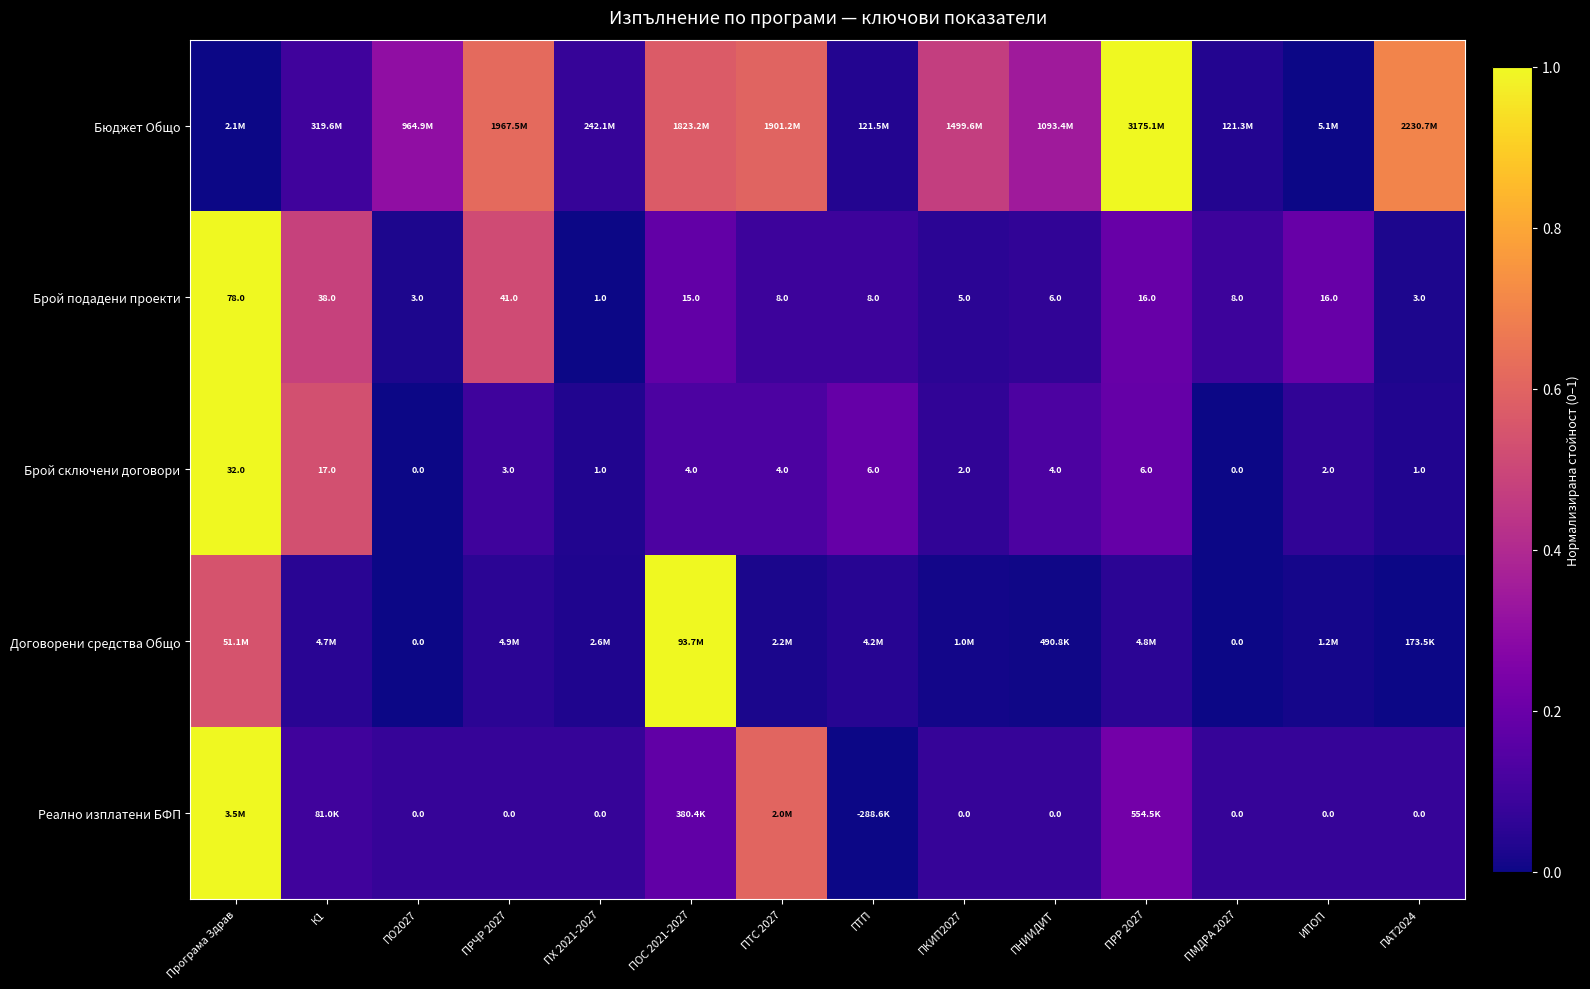

Which has a higher value, ПКИП2027 or ПОС 2021-2027?

ПОС 2021-2027